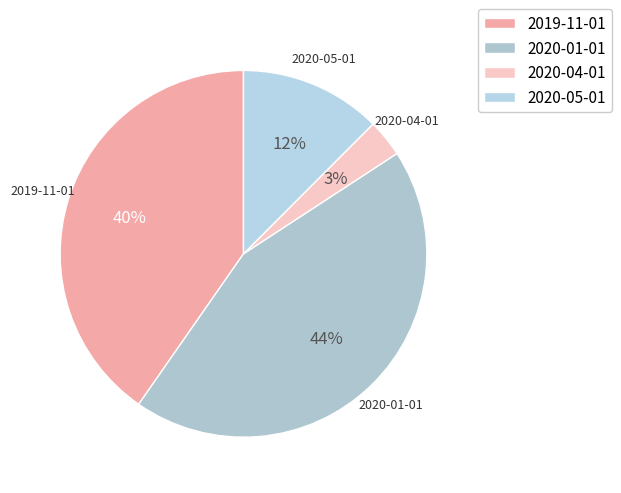

To the nearest percent, what portion does 2019-11-01 represent?

40%